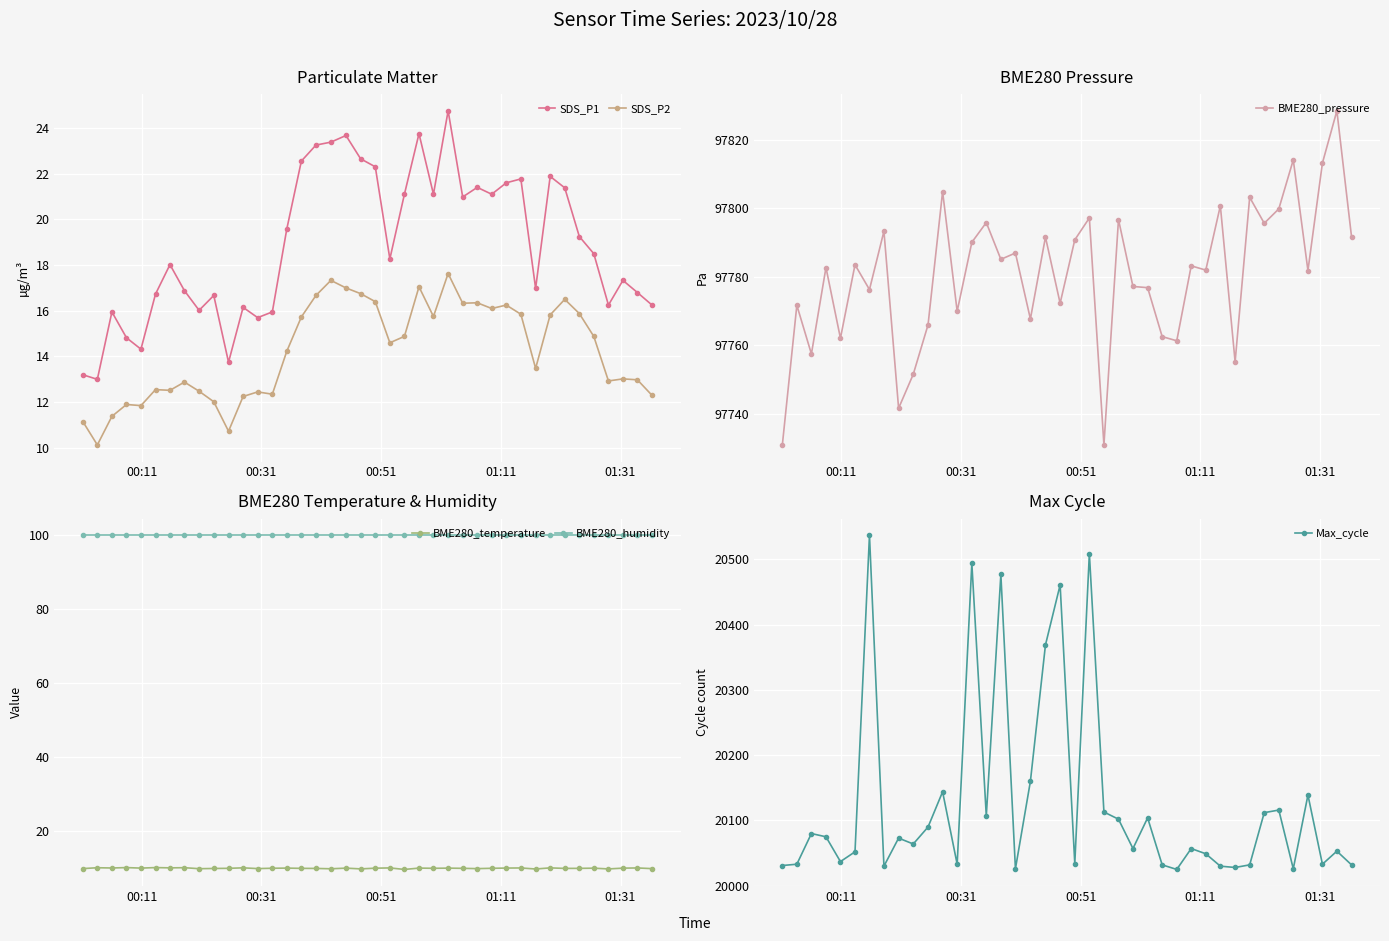

True or false: BME280_humidity and BME280_temperature cross at least once.

False